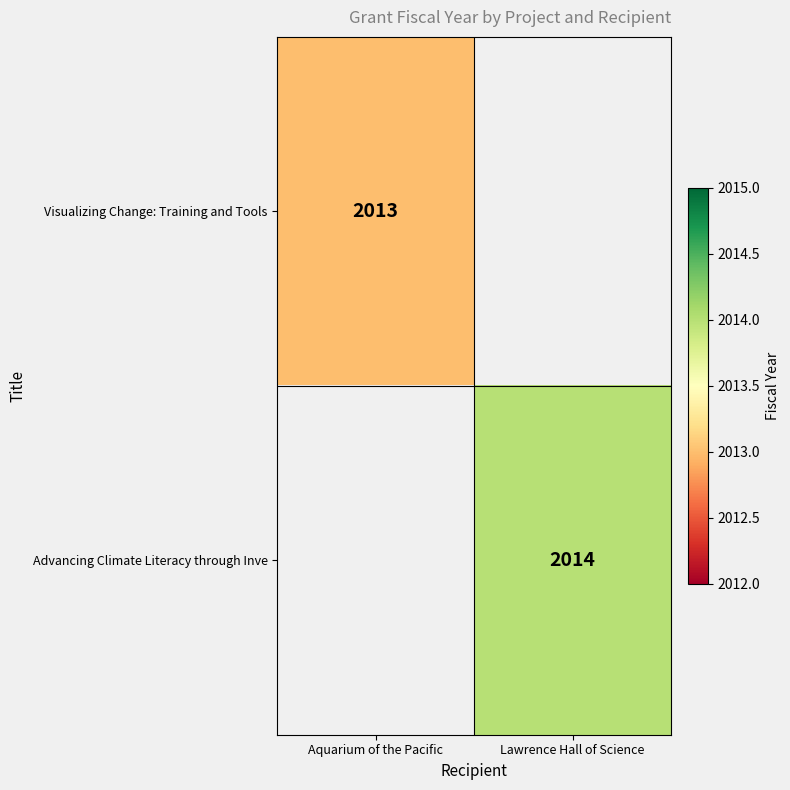

True or false: Visualizing Change: Training and Tools has a value of 2981 at Aquarium of the Pacific.

False